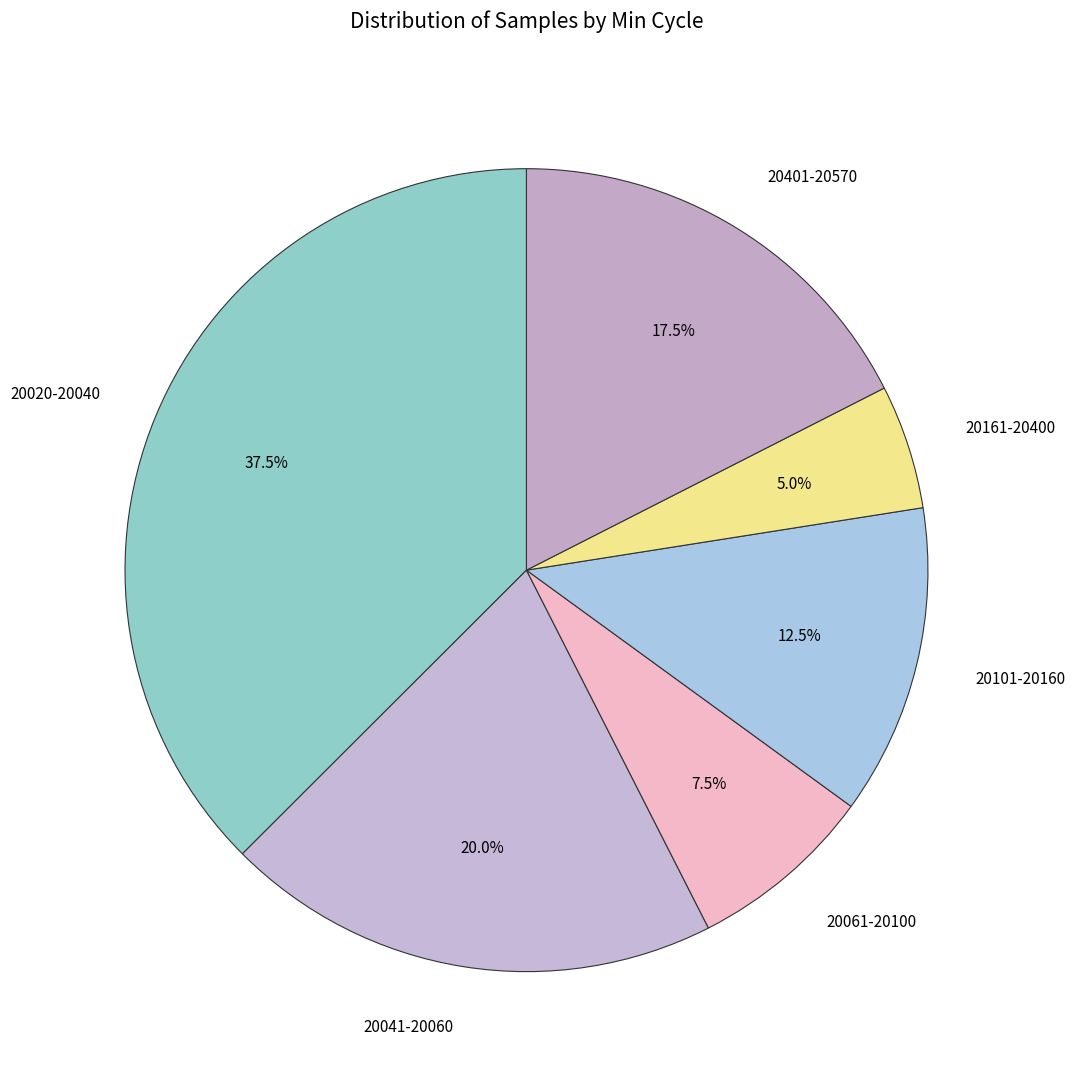

Which category has the biggest portion of the pie?

20020-20040